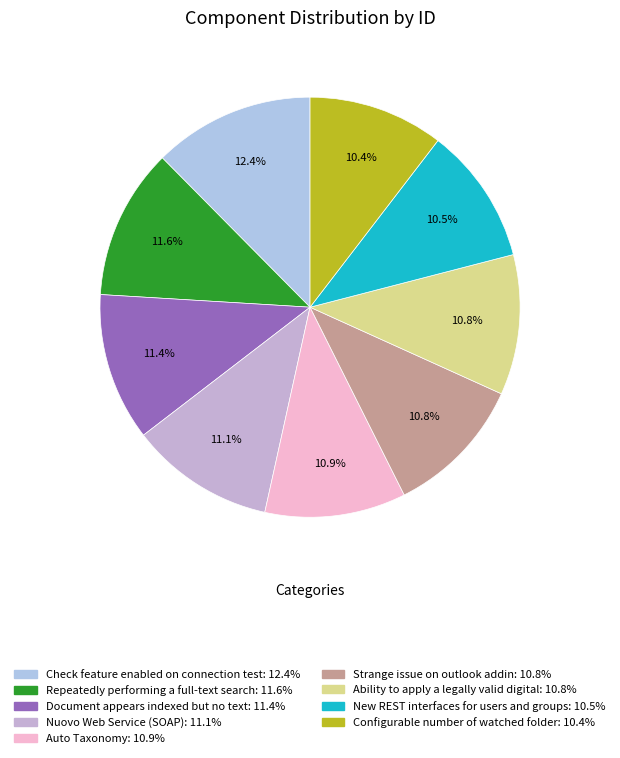

What percentage is the Check feature enabled on connection test slice, to the nearest percent?

12%